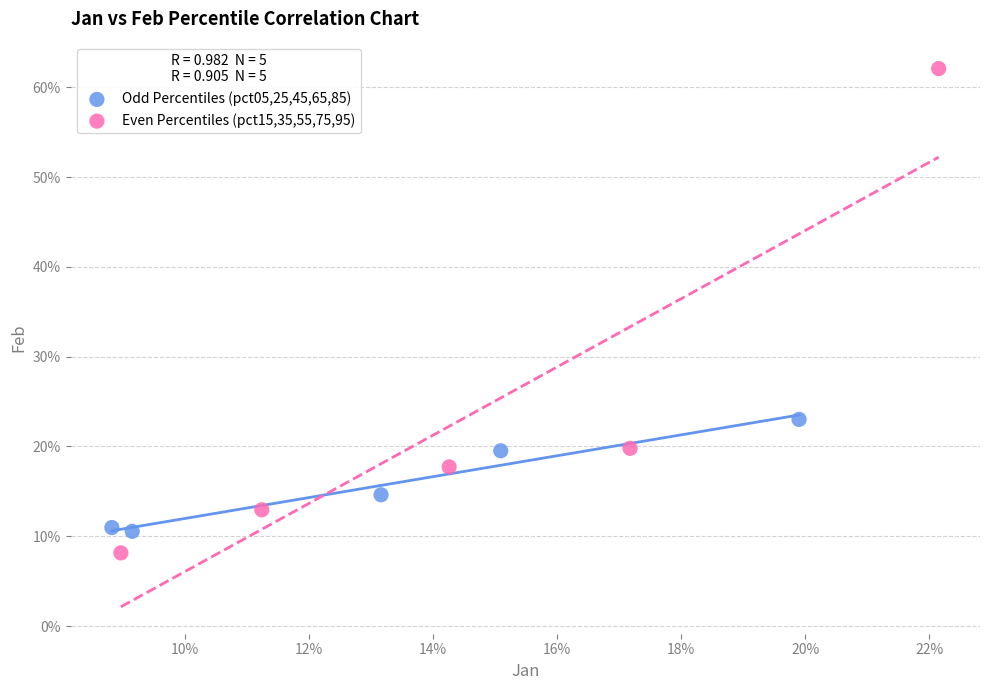

What are all the series names shown in the legend?

Odd Percentiles (pct05,25,45,65,85), Even Percentiles (pct15,35,55,75,95)